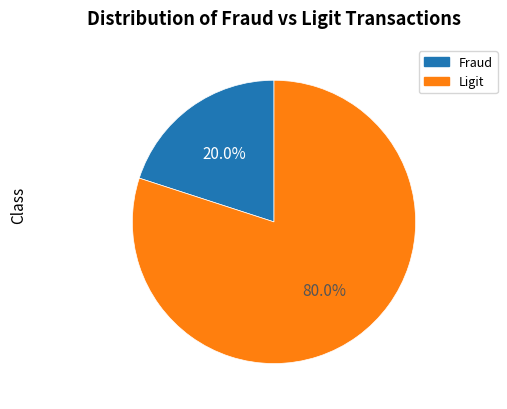

Does any single category account for the majority?

Yes